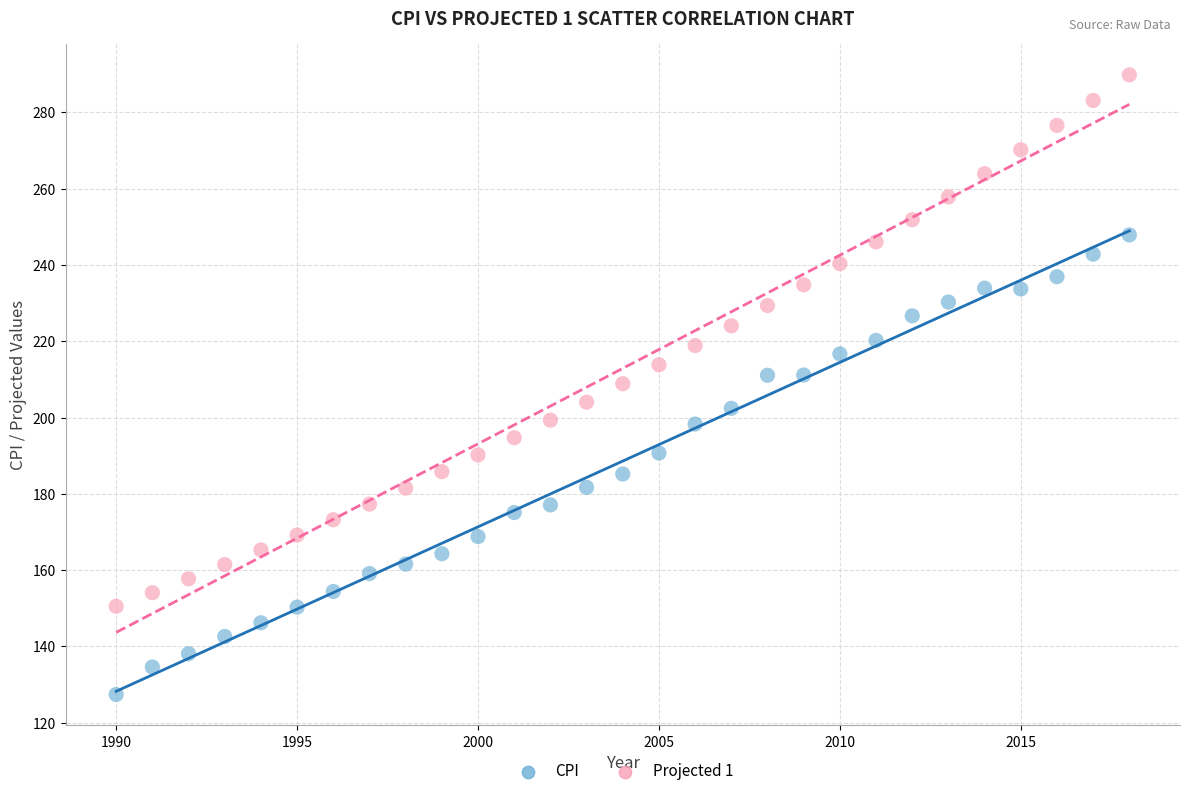

Which series contains the highest Y value?

Projected 1